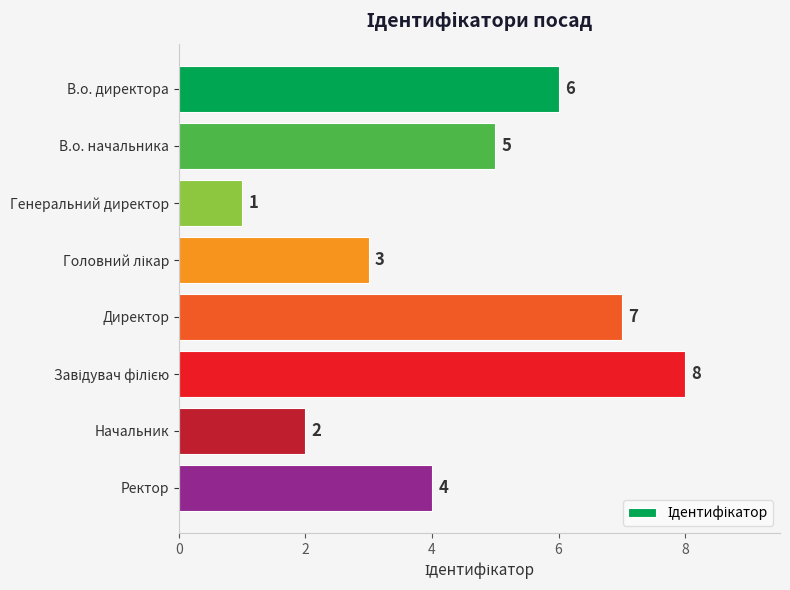

Reading top to bottom, extract all data points from this chart.

6	5	1	3	7	8	2	4